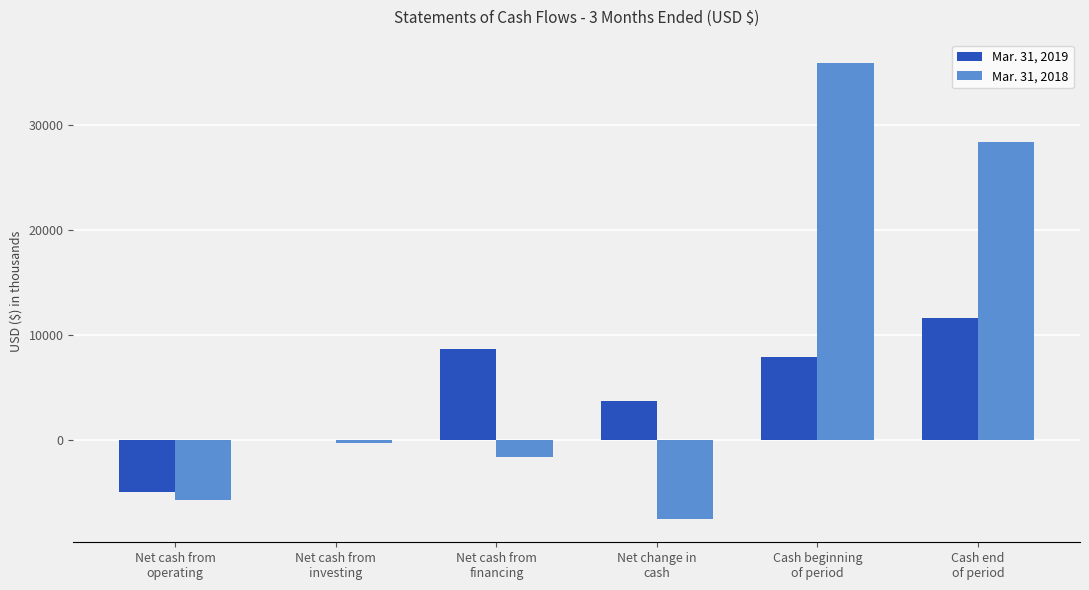

Reading right to left, extract all data points from this chart.

Mar. 31, 2019: 11560	7851	3709	8670	0	-4961
Mar. 31, 2018: 28344	35952	-7608	-1616	-276	-5716